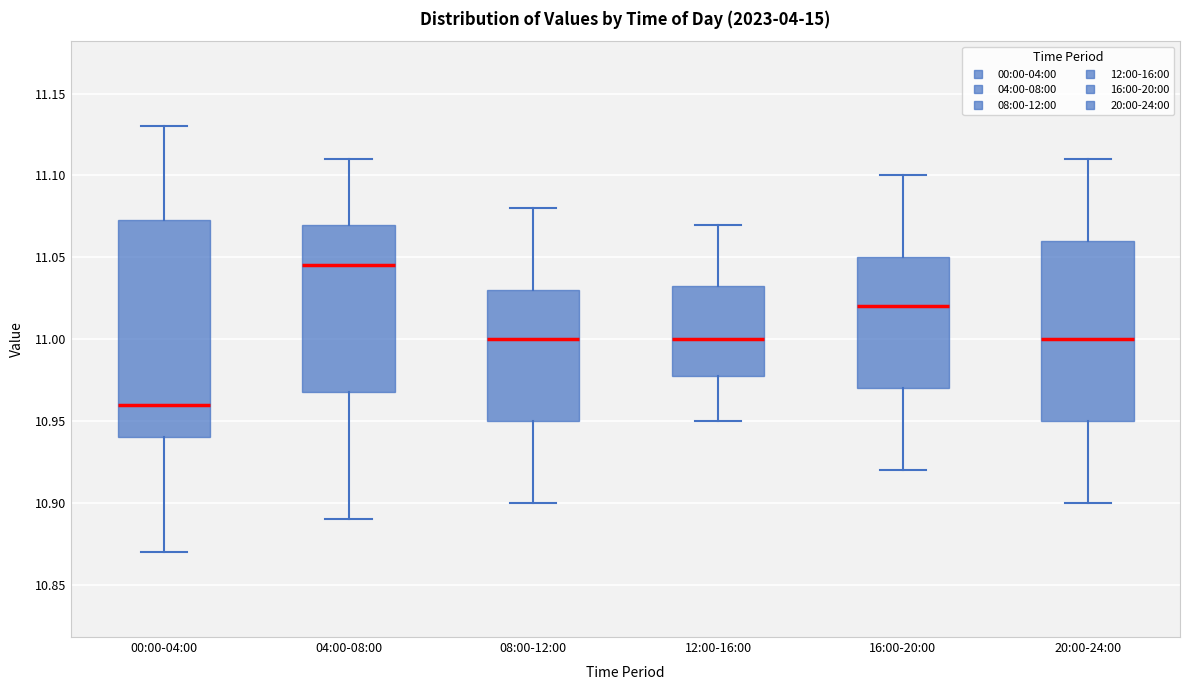

Which box is the tallest, from its lower edge to its upper edge?

00:00-04:00